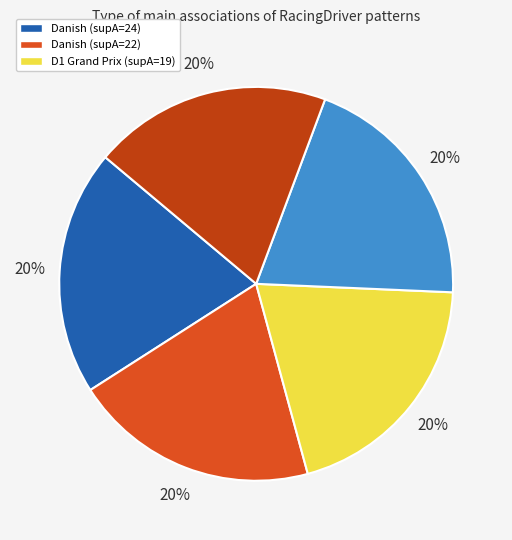

Count the number of slices in the pie.

5